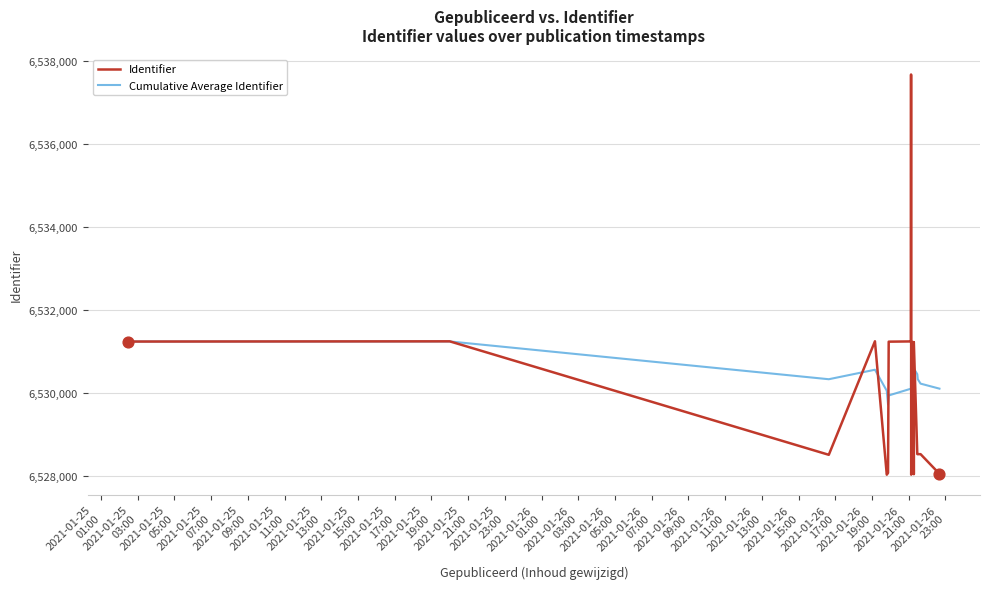

What are all the series names shown in the legend?

Identifier, Cumulative Average Identifier